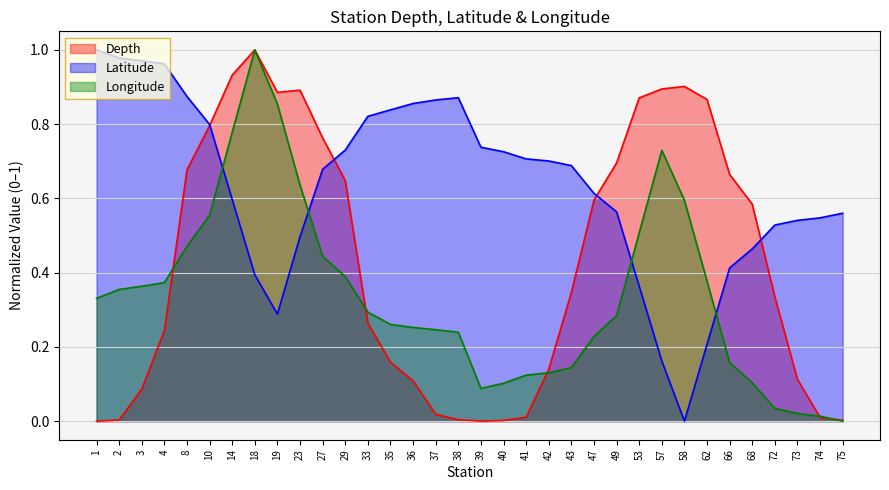

What is the value of the Latitude point at the 25th from the left?

0.4